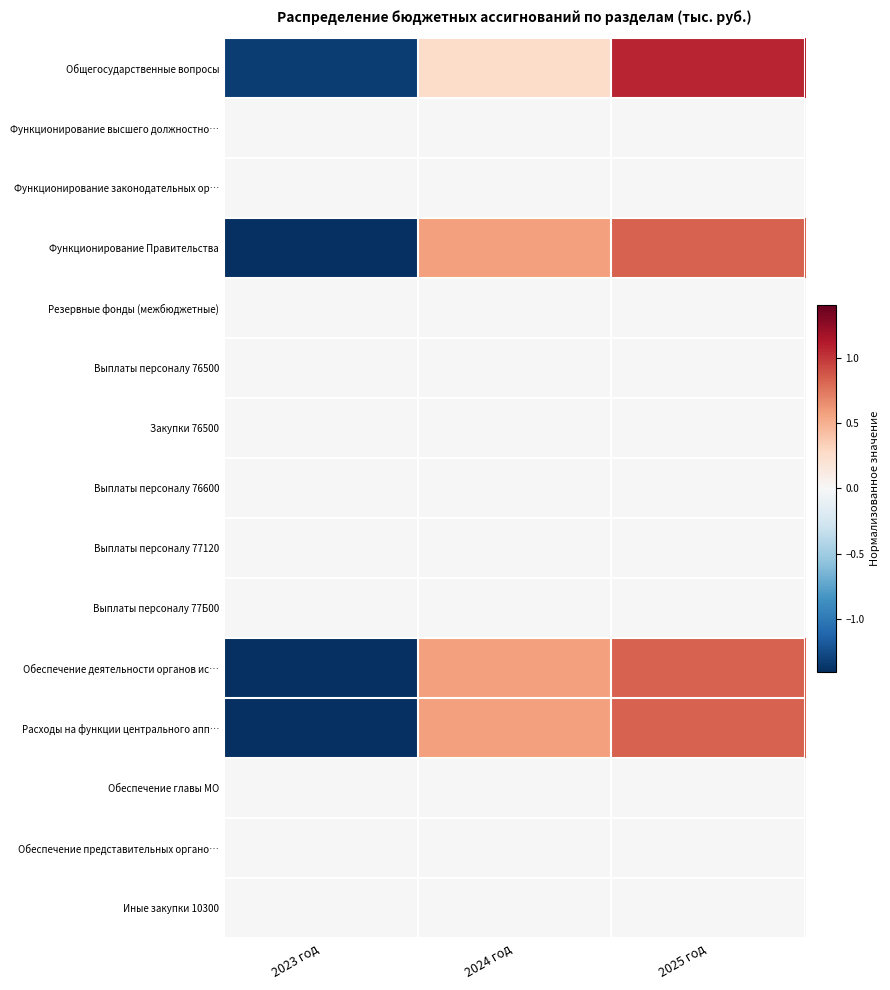

Between 2023 год and 2025 год, which is larger?

2025 год